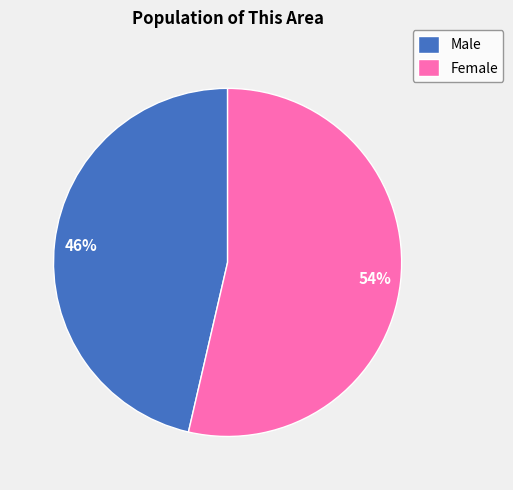

Which category has the smallest portion of the pie?

Male